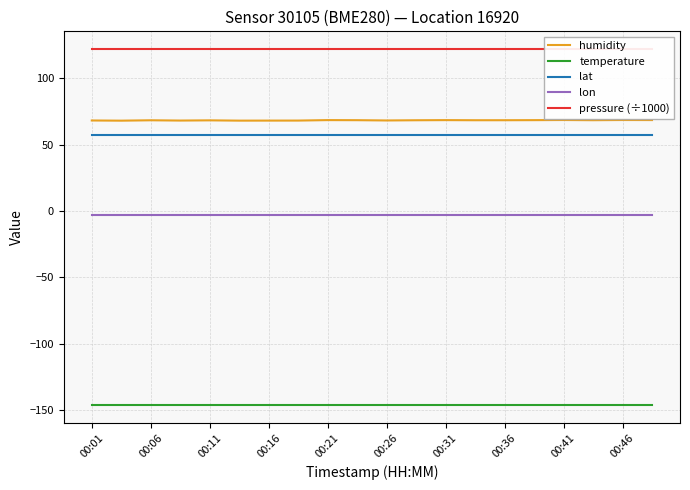

True or false: humidity has a value of 68.4 at 00:21.

True